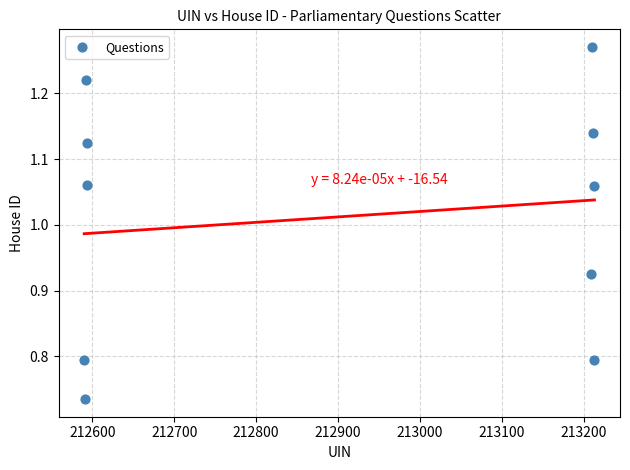

What is the range of Y values (max minus min)?

0.5